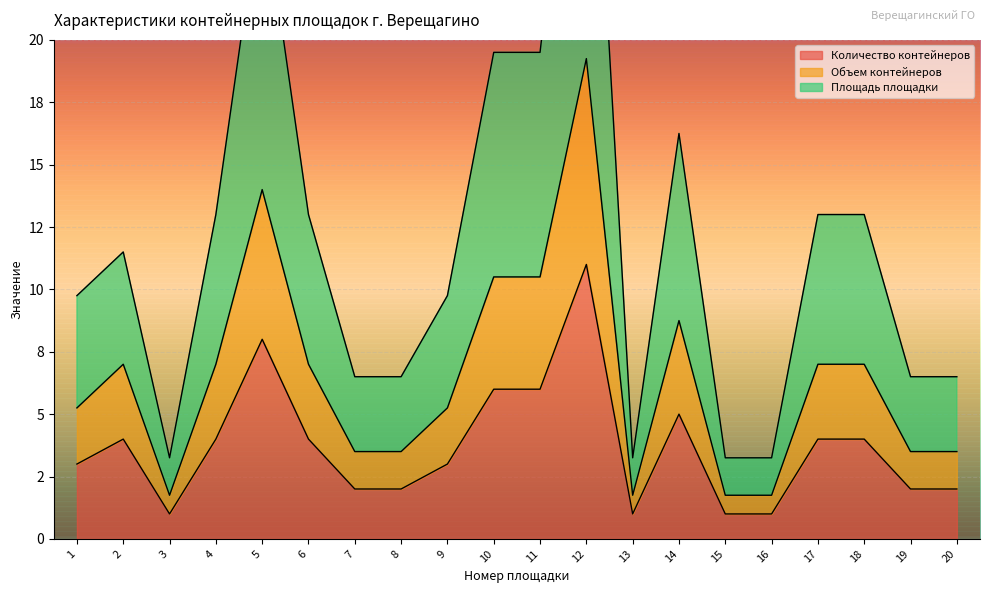

What is the difference between the maximum and minimum values in the Площадь площадки series?

32.5